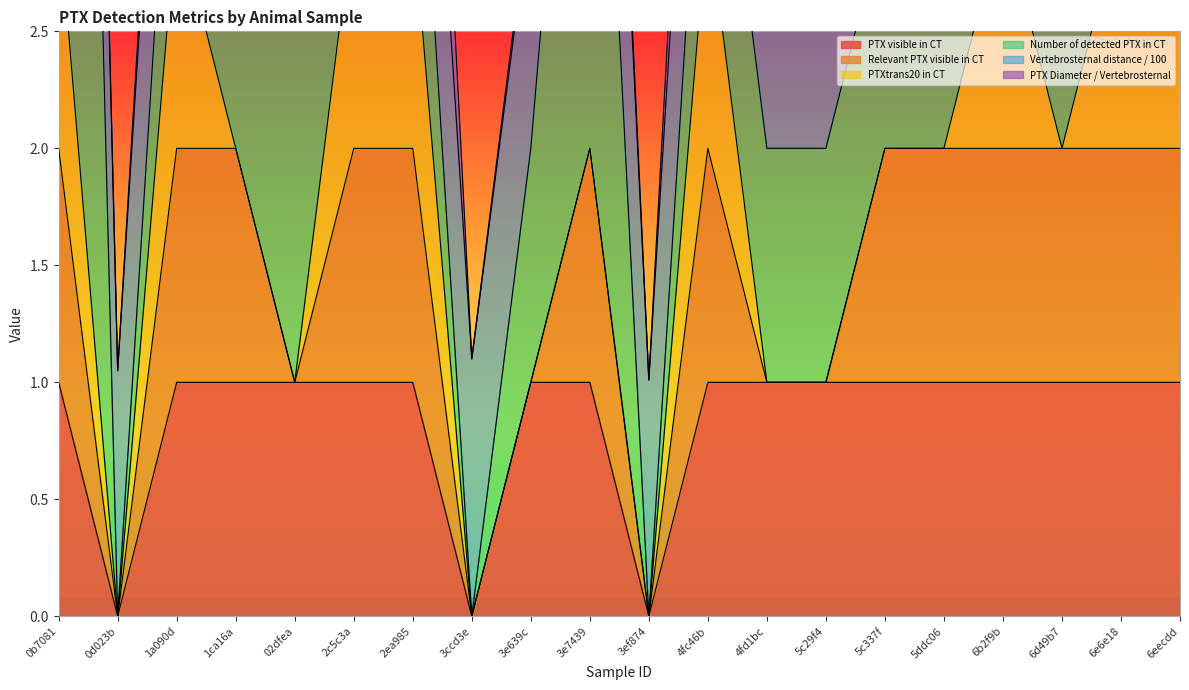

Reading left to right, transcribe all the data shown in this chart.

PTX visible in CT: 1.0	0.0	1.0	1.0	1.0	1.0	1.0	0.0	1.0	1.0	0.0	1.0	1.0	1.0	1.0	1.0	1.0	1.0	1.0	1.0
Relevant PTX visible in CT: 1.0	0.0	1.0	1.0	0.0	1.0	1.0	0.0	0.0	1.0	0.0	1.0	0.0	0.0	1.0	1.0	1.0	1.0	1.0	1.0
PTXtrans20 in CT: 1.0	0.0	1.0	0.0	0.0	1.0	1.0	0.0	0.0	0.0	0.0	1.0	0.0	0.0	0.0	0.0	1.0	0.0	1.0	1.0
Number of detected PTX in CT: 7.0	0.0	1.0	1.0	2.0	1.0	1.0	0.0	1.0	3.0	0.0	1.0	1.0	1.0	1.0	2.0	3.0	1.0	2.0	3.0
Vertebrosternal distance / 100: 1.1	1.1	1.0	1.1	1.1	1.1	1.0	1.1	1.0	1.2	1.0	1.1	1.0	1.1	1.1	1.0	1.1	1.0	1.2	1.2
PTX Diameter / Vertebrosternal: 0.2	0.0	0.2	0.1	0.1	0.3	1.0	0.0	0.1	0.2	0.0	0.5	0.1	0.1	0.1	0.1	0.5	0.1	0.4	0.7